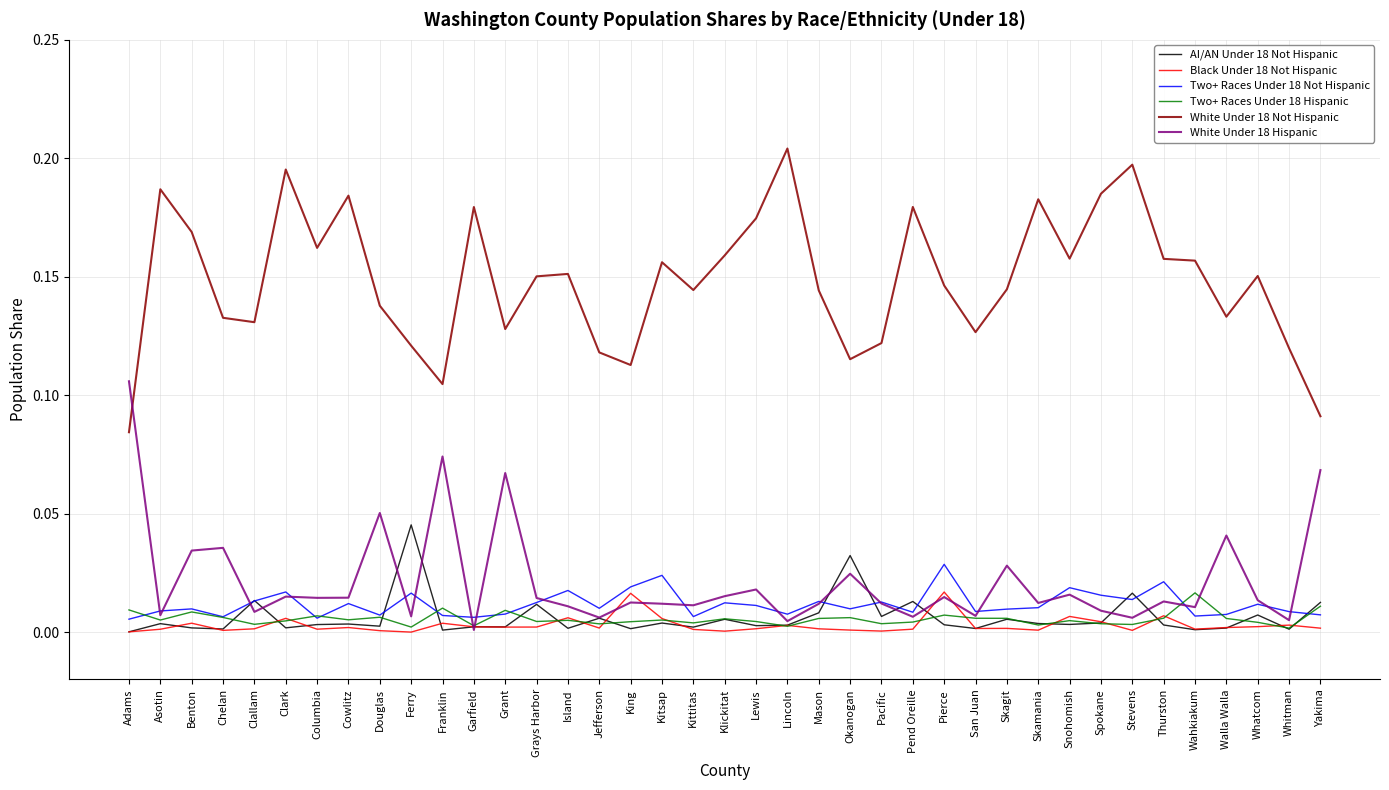

True or false: White Under 18 Not Hispanic and Two+ Races Under 18 Not Hispanic cross at least once.

False